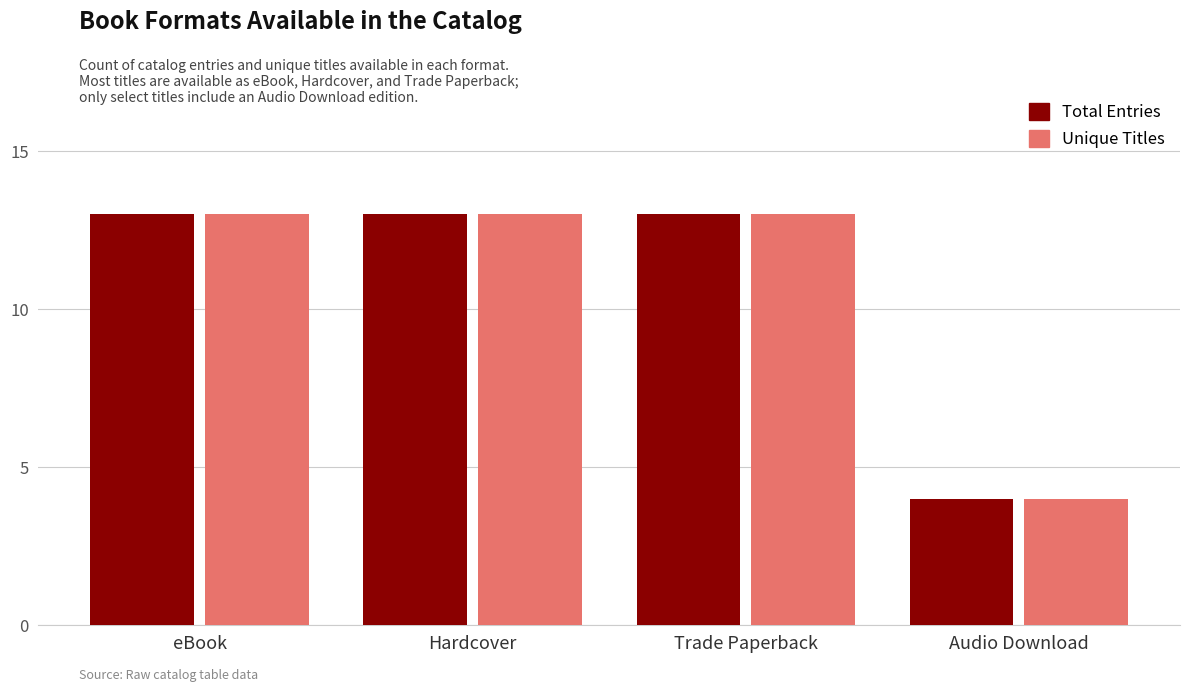

What is the difference between the maximum and minimum values in the Total Entries series?

9